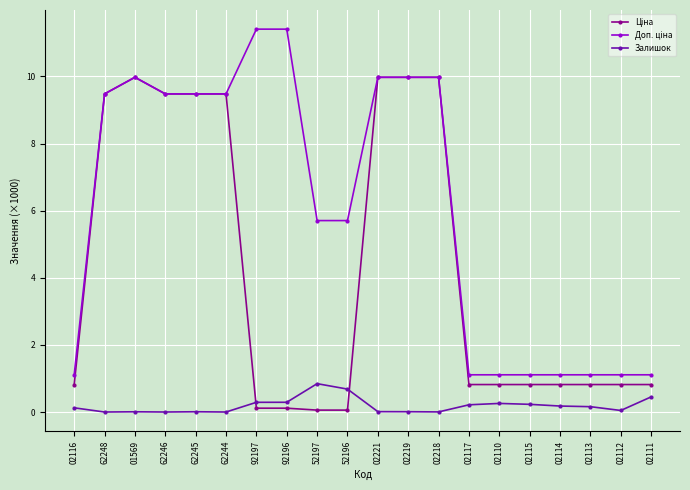

At how many categories does at least one series exceed 3?

12